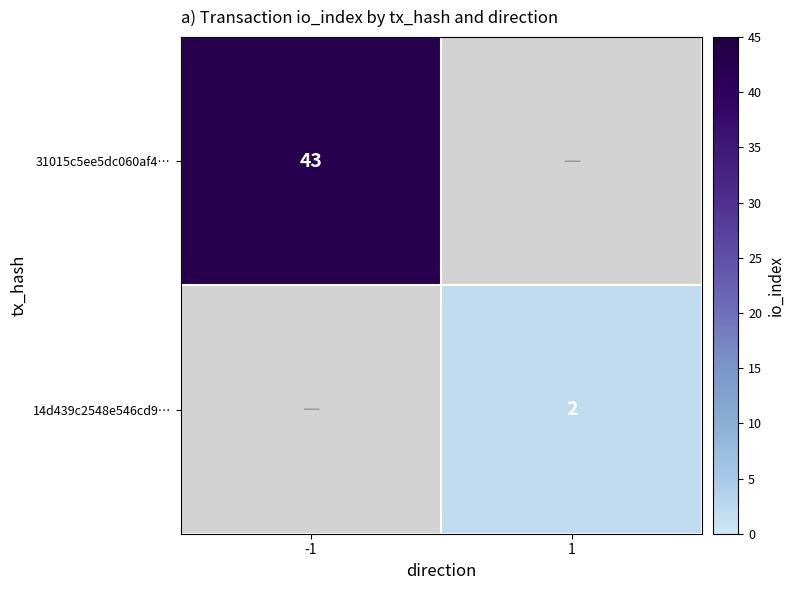

True or false: 31015c5ee5dc060af4… has a value of 69 at -1.

False